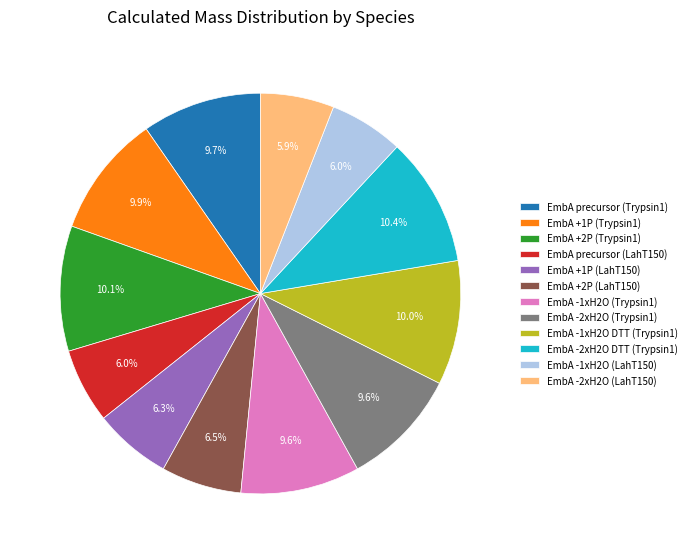

Approximately how many times larger is the value at EmbA +1P (Trypsin1) compared to EmbA -2xH2O (LahT150)?

1.7